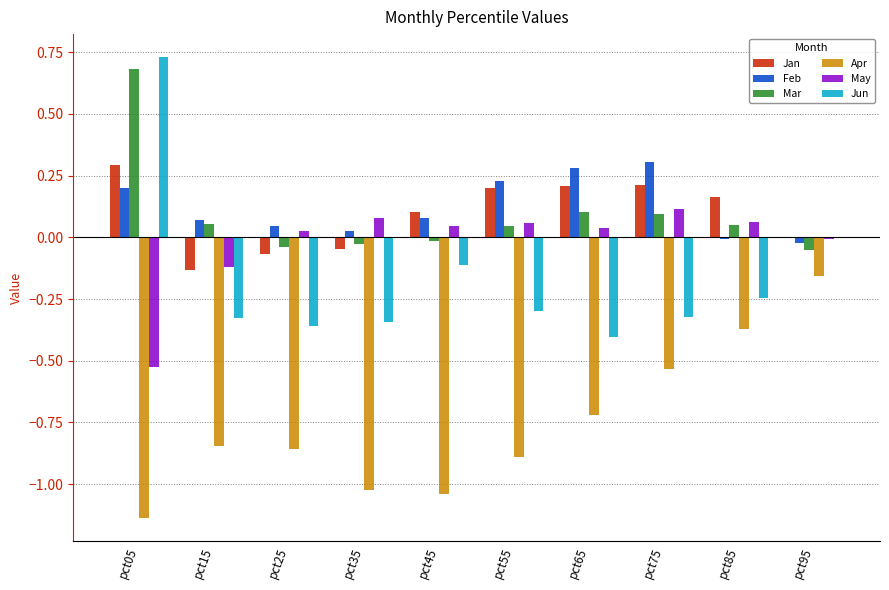

What is the sum of all Mar values?

0.9